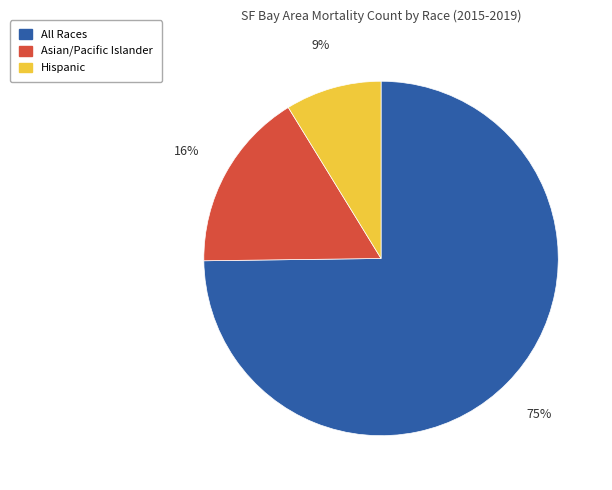

Is it true that All Races is 75% of the pie?

True